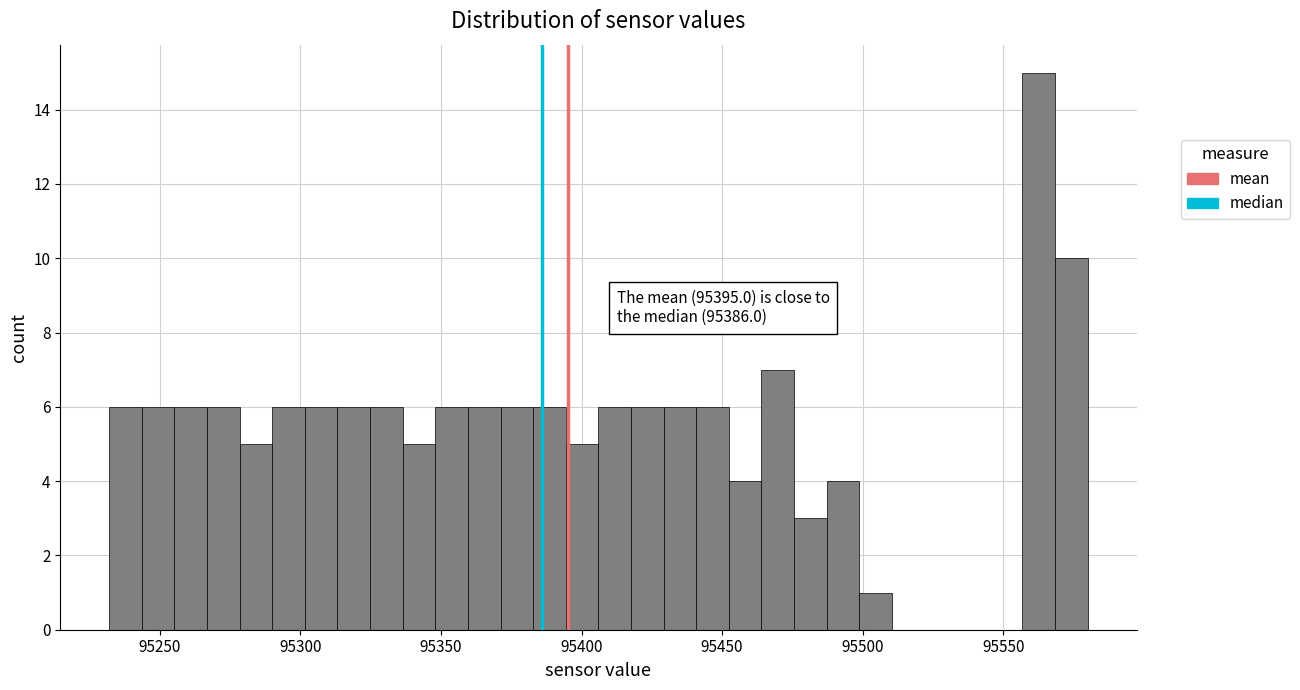

Read against the x-axis, roughly where is the centre of the tallest bar?

95565